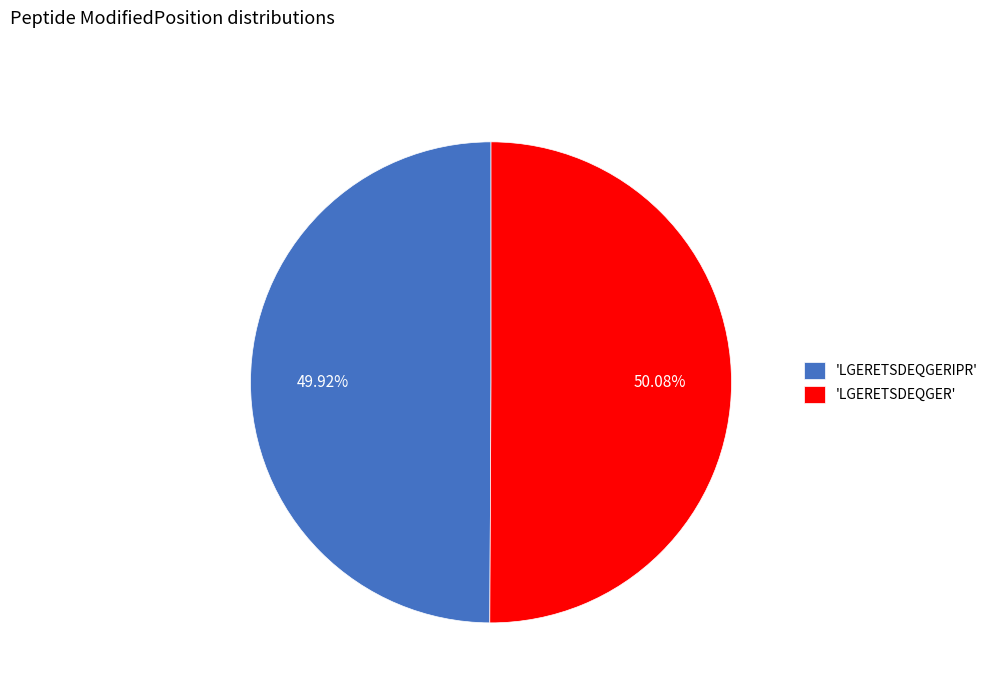

How many slices are in this pie chart?

2